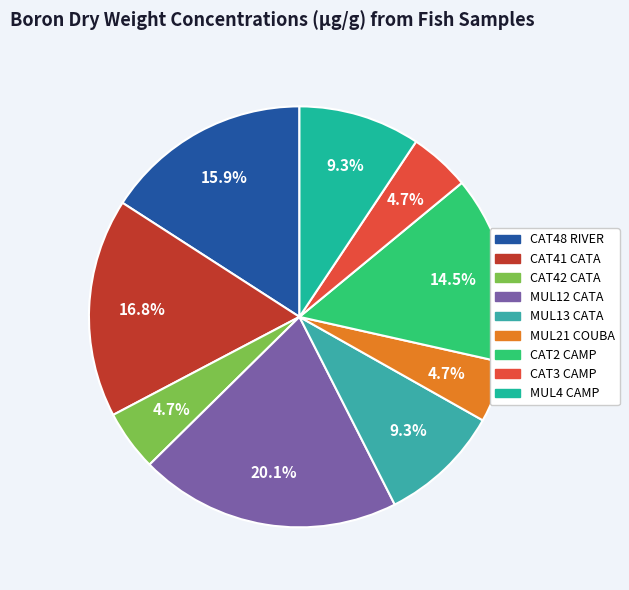

True or false: CAT2 CAMP accounts for 14% of the total.

True